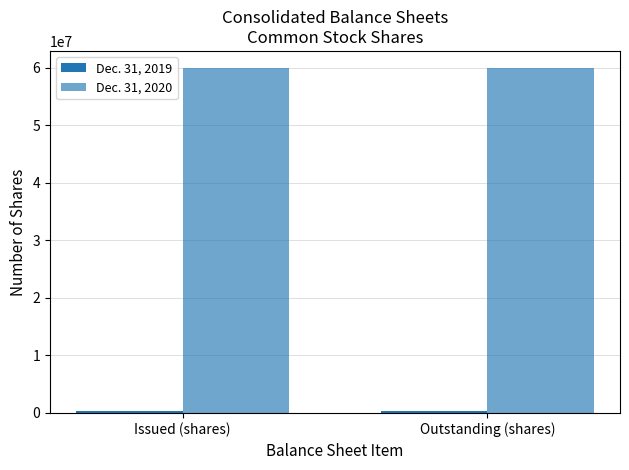

Where is Dec. 31, 2019 nearest to the value 334379?

Outstanding (shares)